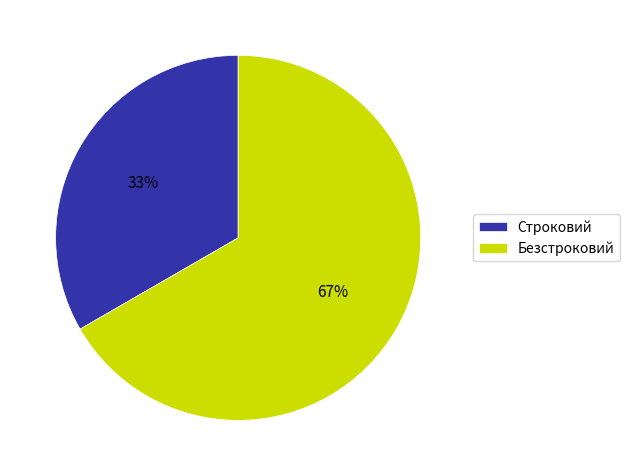

Approximately how many times larger is the value at Строковий compared to Безстроковий?

0.5